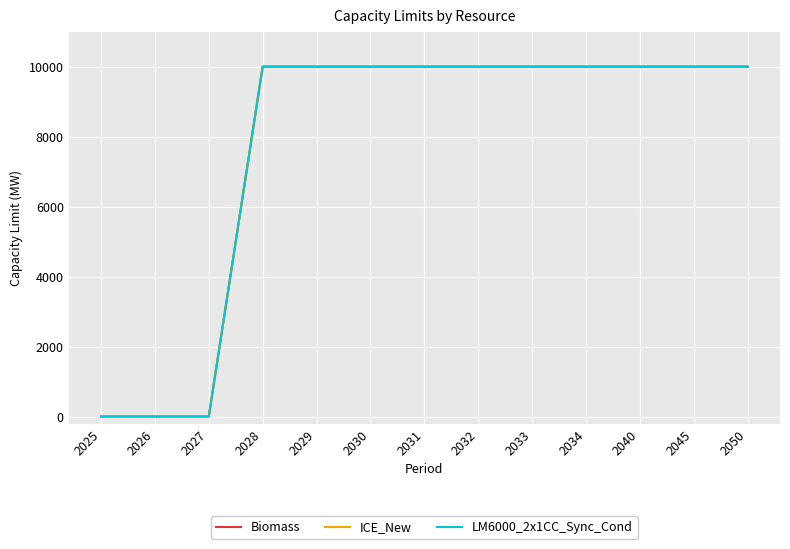

Rank the categories by ICE_New value from highest to lowest.

2028, 2029, 2030, 2031, 2032, 2033, 2034, 2040, 2045, 2050, 2025, 2026, 2027